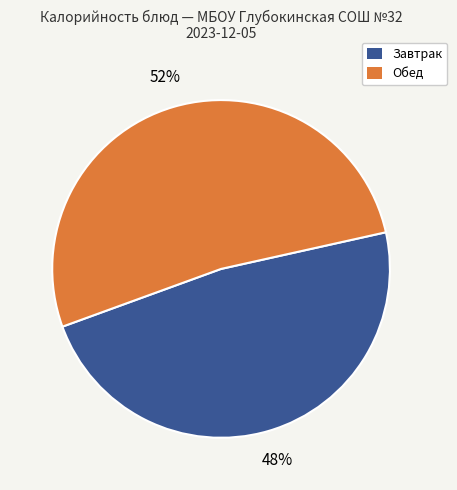

How many slices are in this pie chart?

2